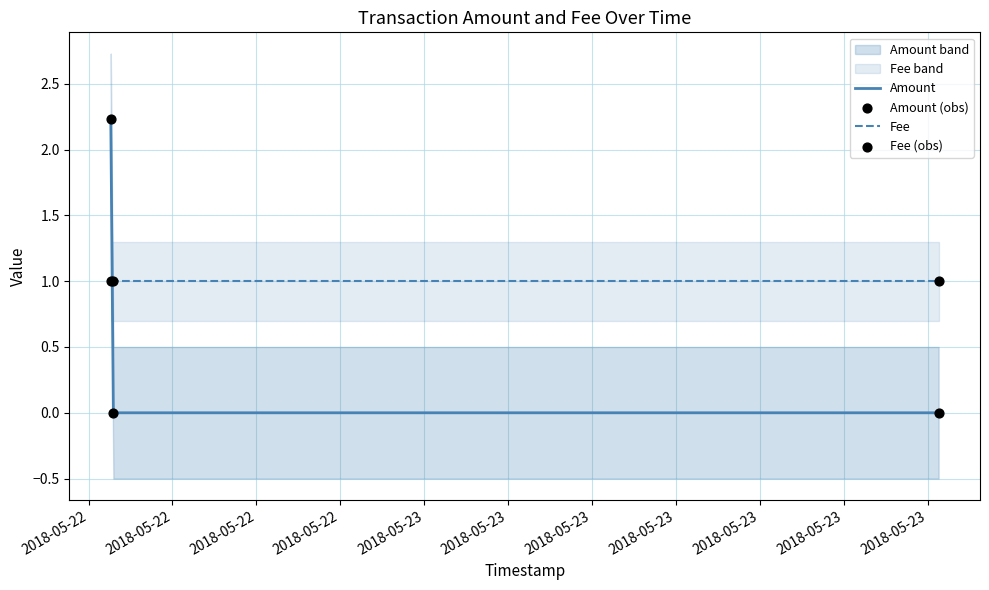

Which series has the largest total across all categories?

Fee